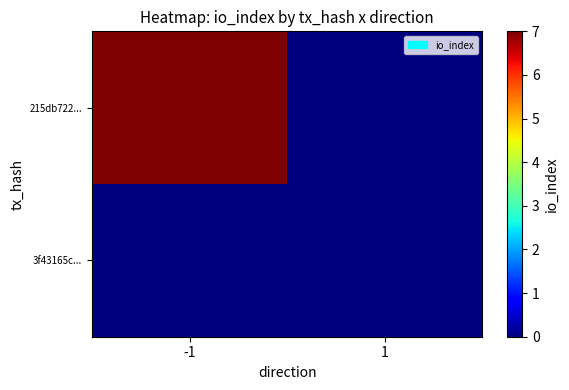

List the series in order of their peak value, lowest first.

3f43165c..., 215db722...